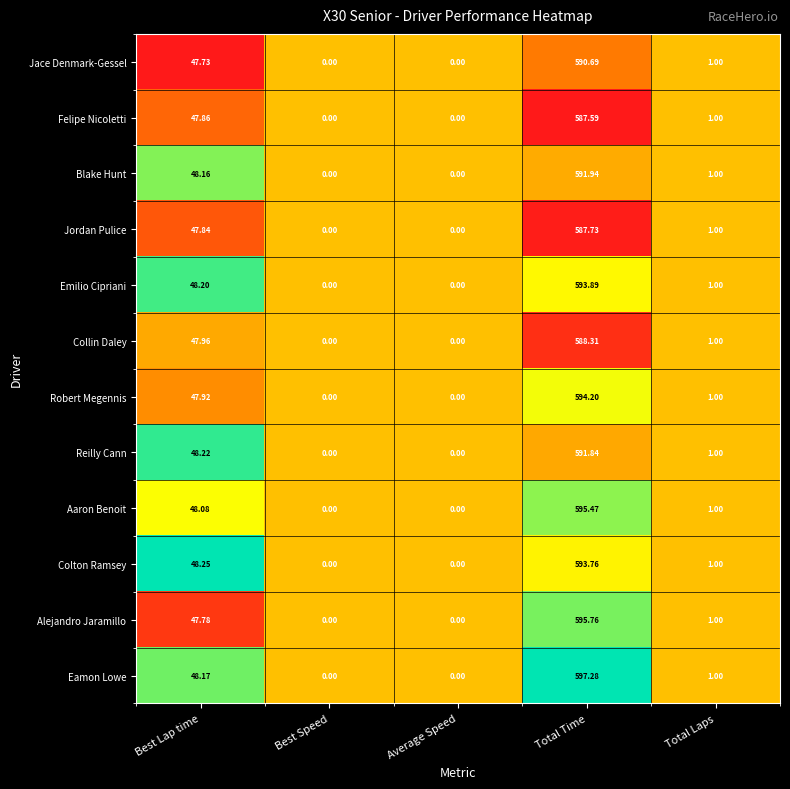

List the series in order of their peak value, highest first.

Eamon Lowe, Alejandro Jaramillo, Aaron Benoit, Robert Megennis, Emilio Cipriani, Colton Ramsey, Blake Hunt, Reilly Cann, Jace Denmark-Gessel, Collin Daley, Jordan Pulice, Felipe Nicoletti